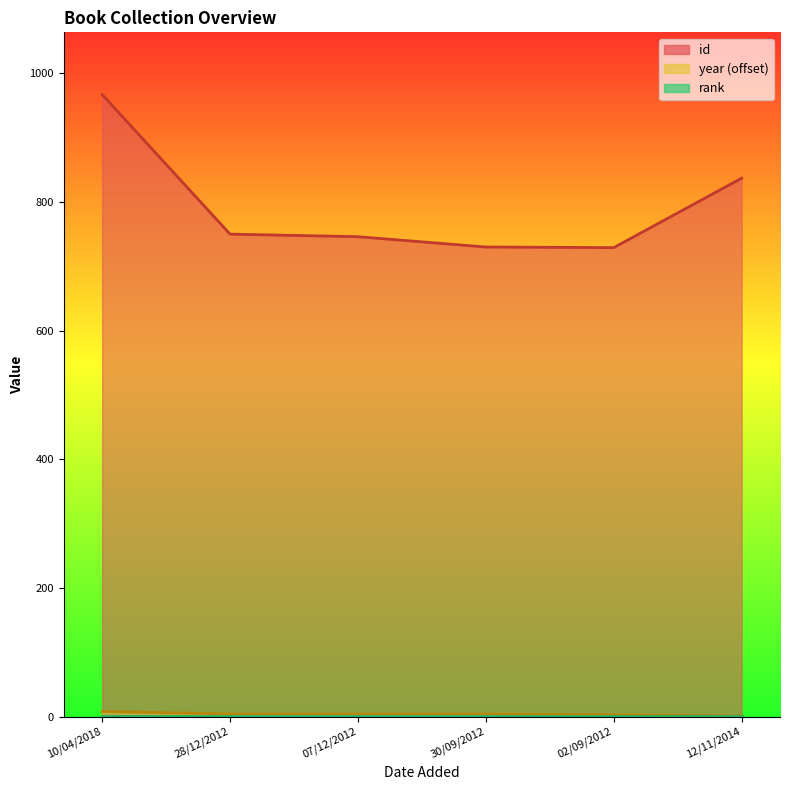

What is the label of the 5th point from the right?

28/12/2012